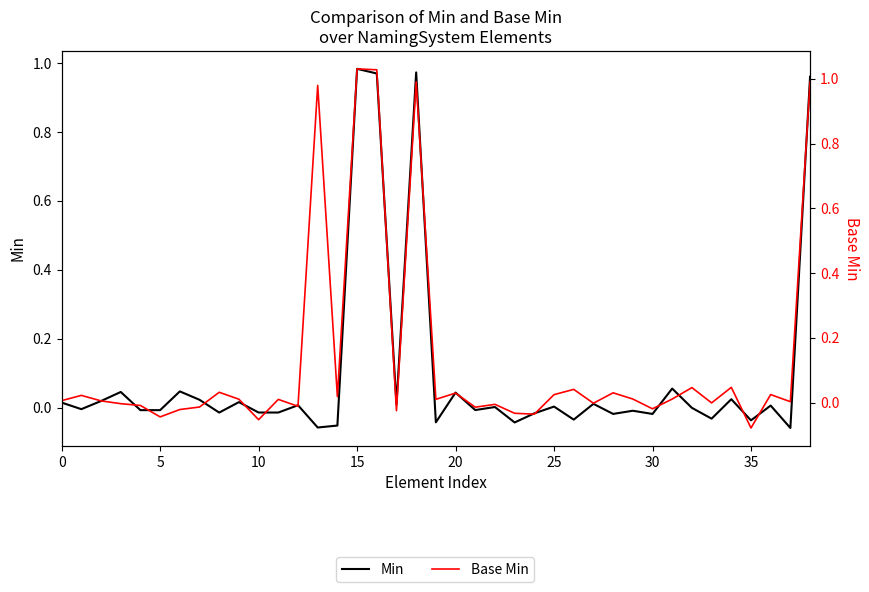

What is the sum of all Min values?

3.7